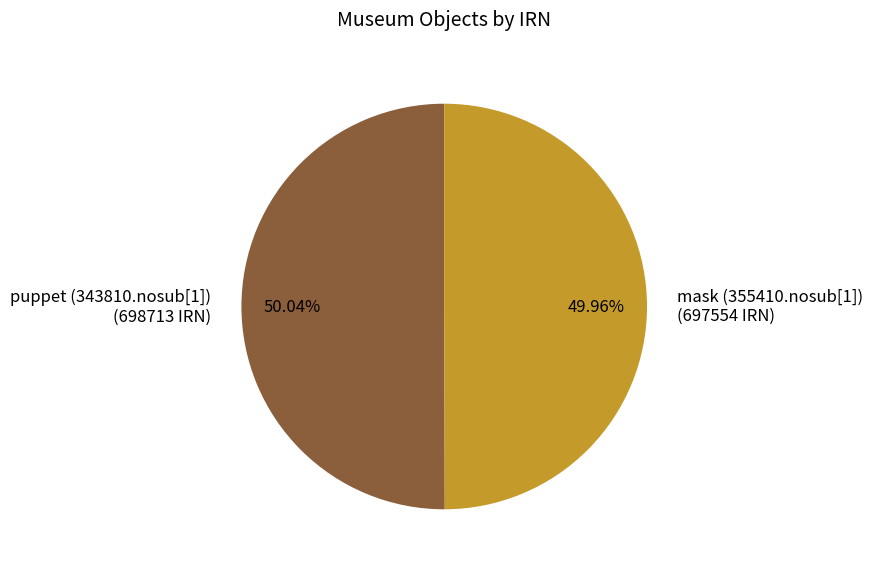

True or false: mask (355410.nosub[1]) accounts for 50% of the total.

True